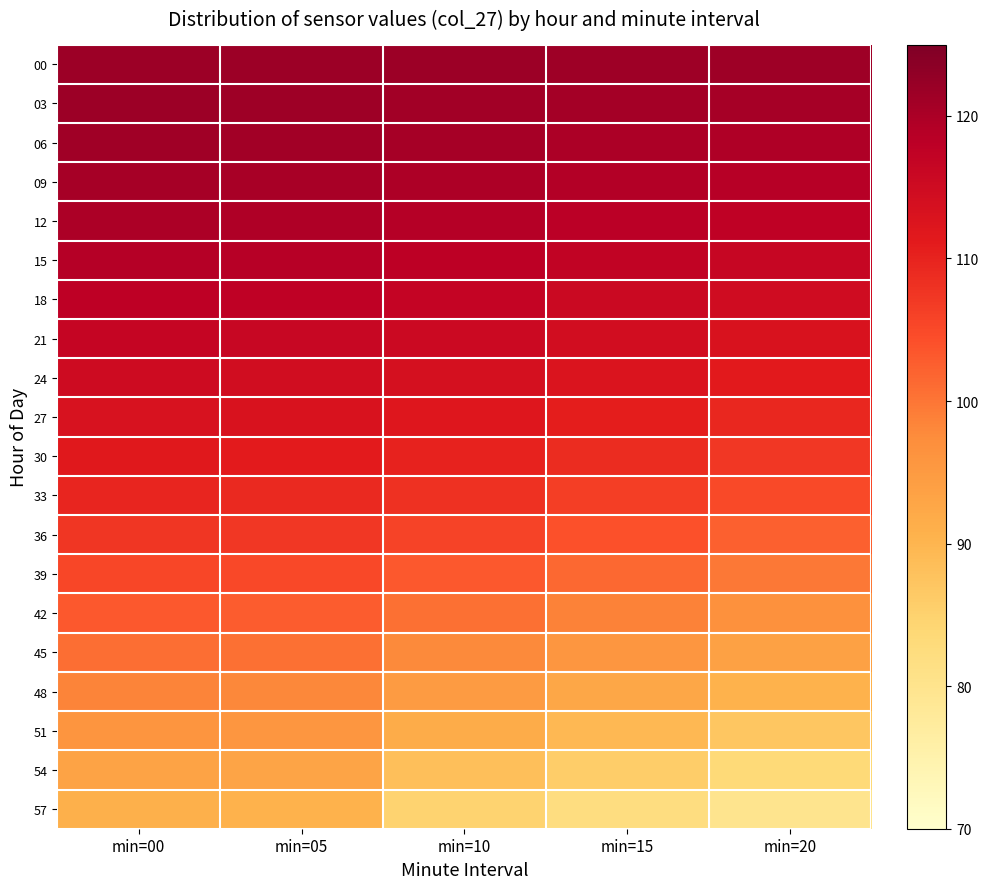

Which has a higher value, min=00 or min=15?

min=00